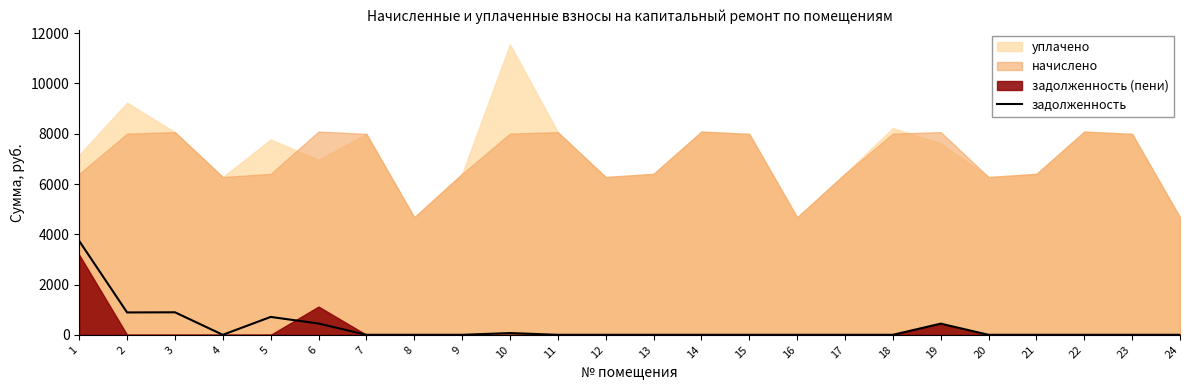

The value of задолженность at 11 is 0.0. True or false?

True